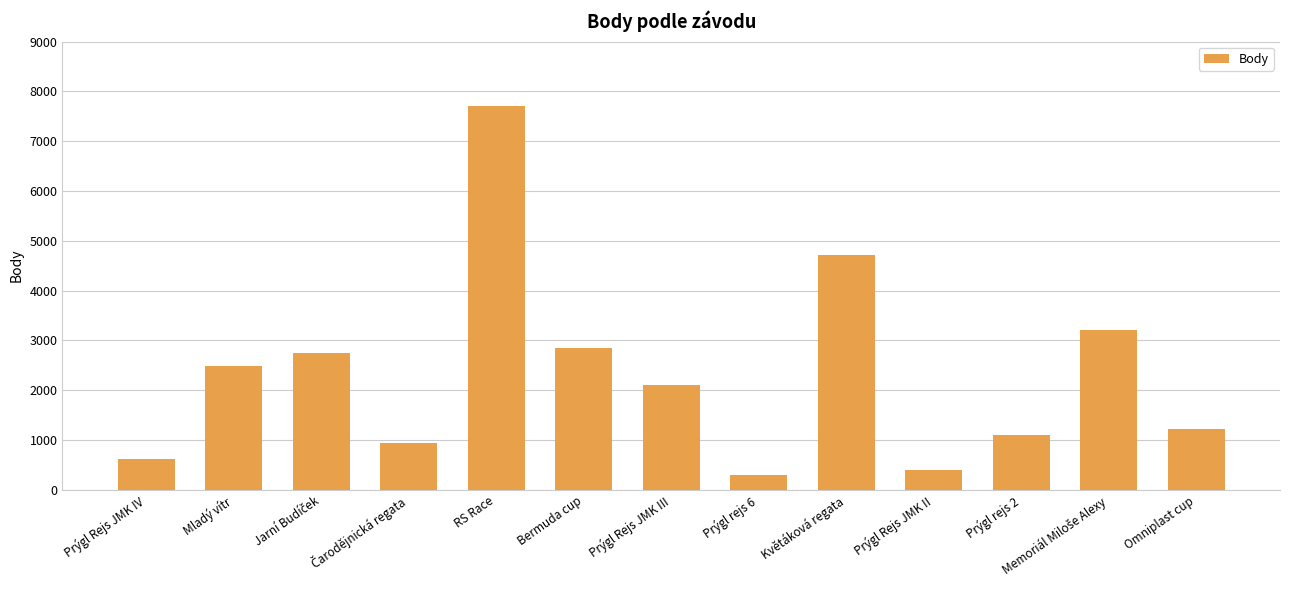

Does the chart contain any negative values?

No